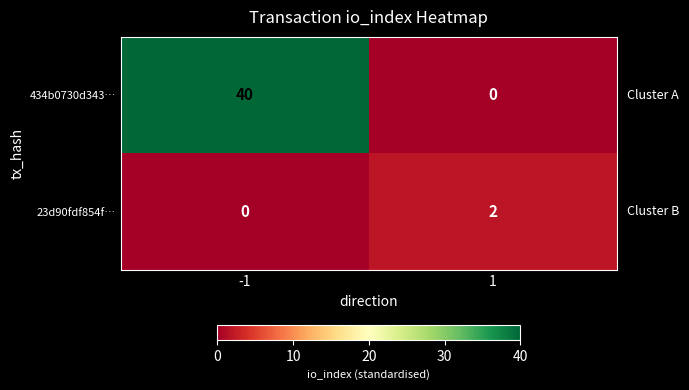

What is the difference between the 434b0730d343… values at 1 and -1?

40